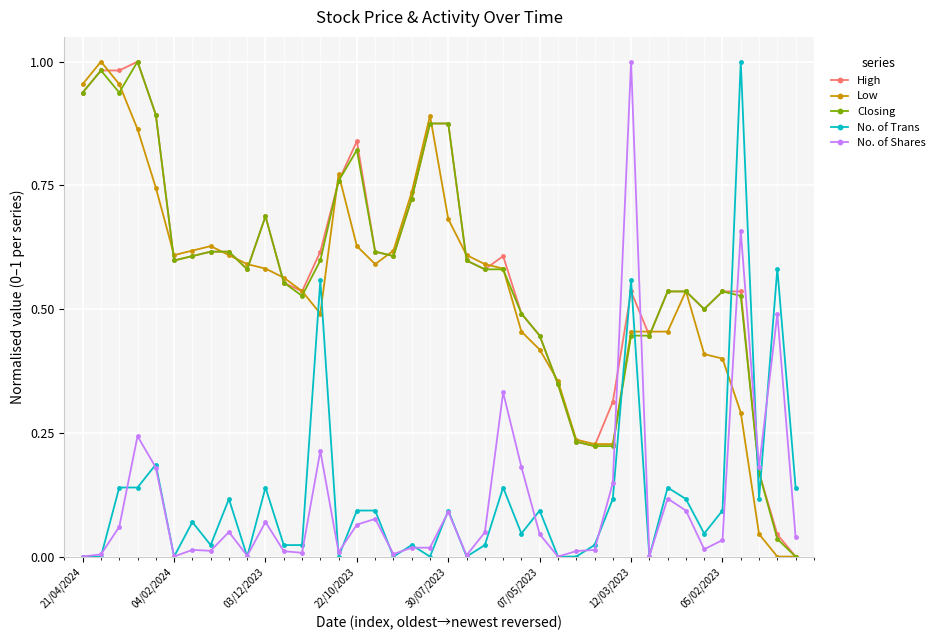

True or false: No. of Shares has more than 0 interior local peaks.

True